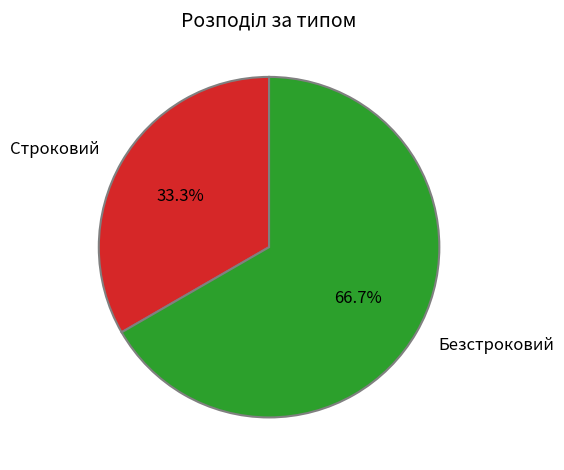

To the nearest percent, what is the average slice percentage?

50%